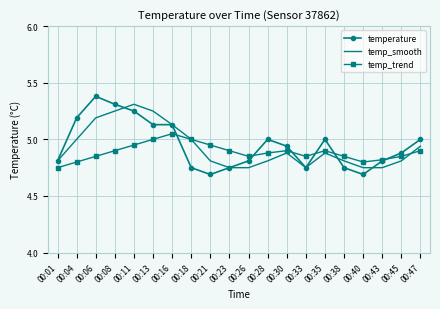

Is it true that temperature equals 5.0 at 00:47?

True